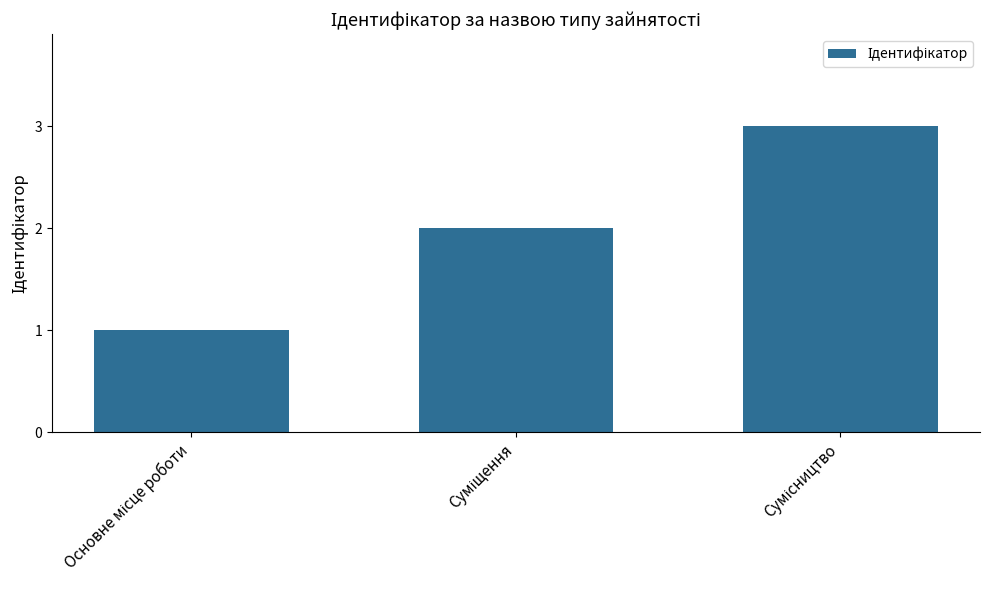

What is the sum of all values?

6